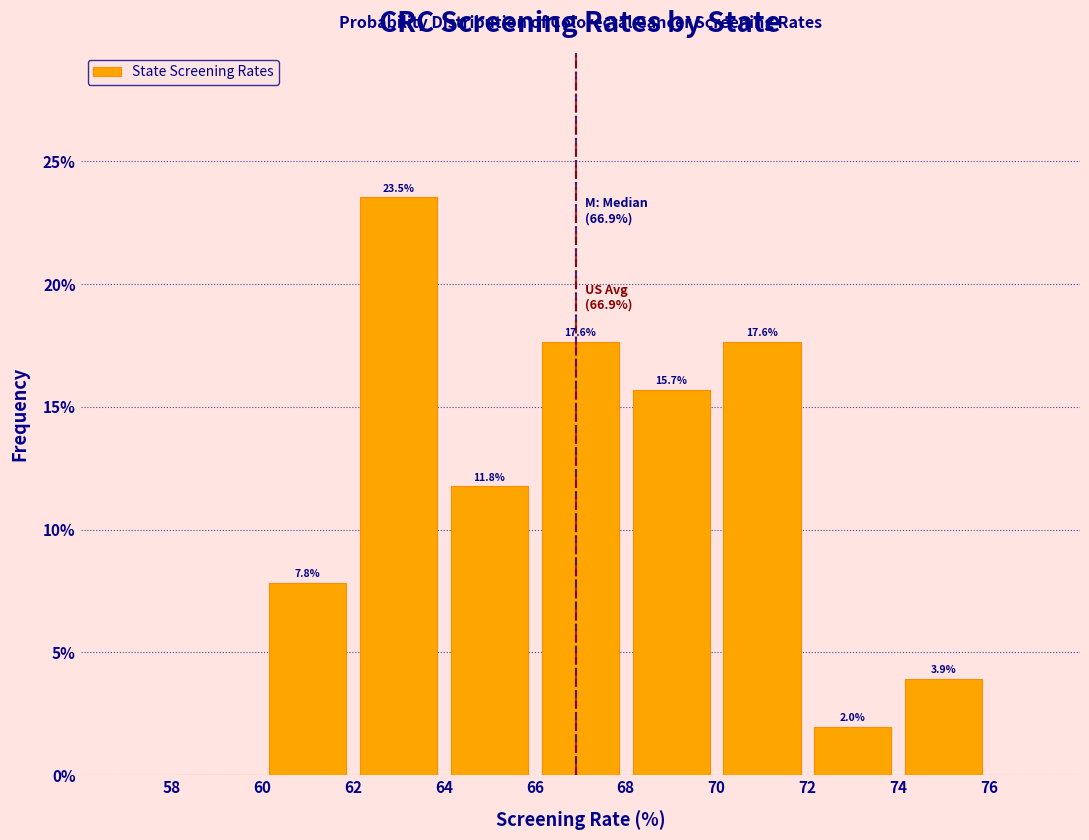

Which range on the x-axis has the tallest bar?

62 to 64